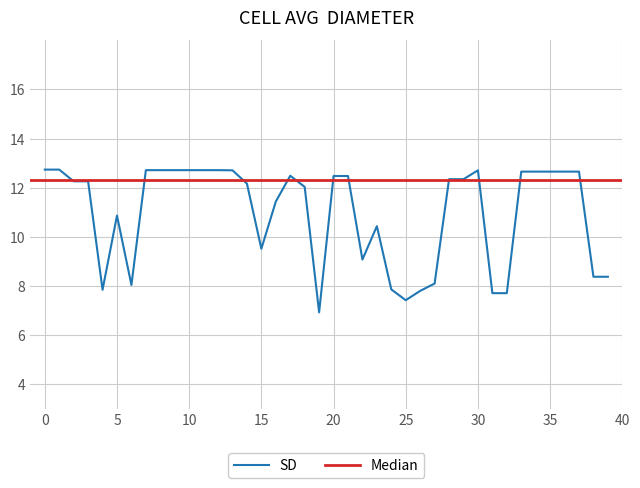

Which has a higher value, 33 or 29?

33